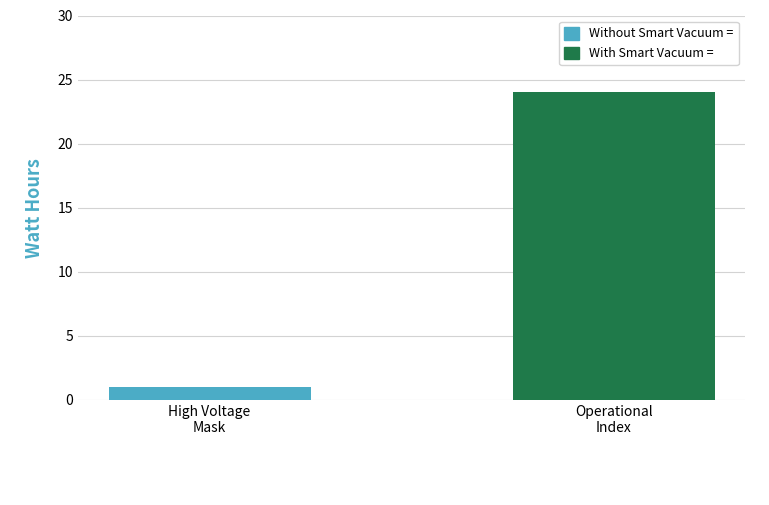

What is the greatest value displayed?

24